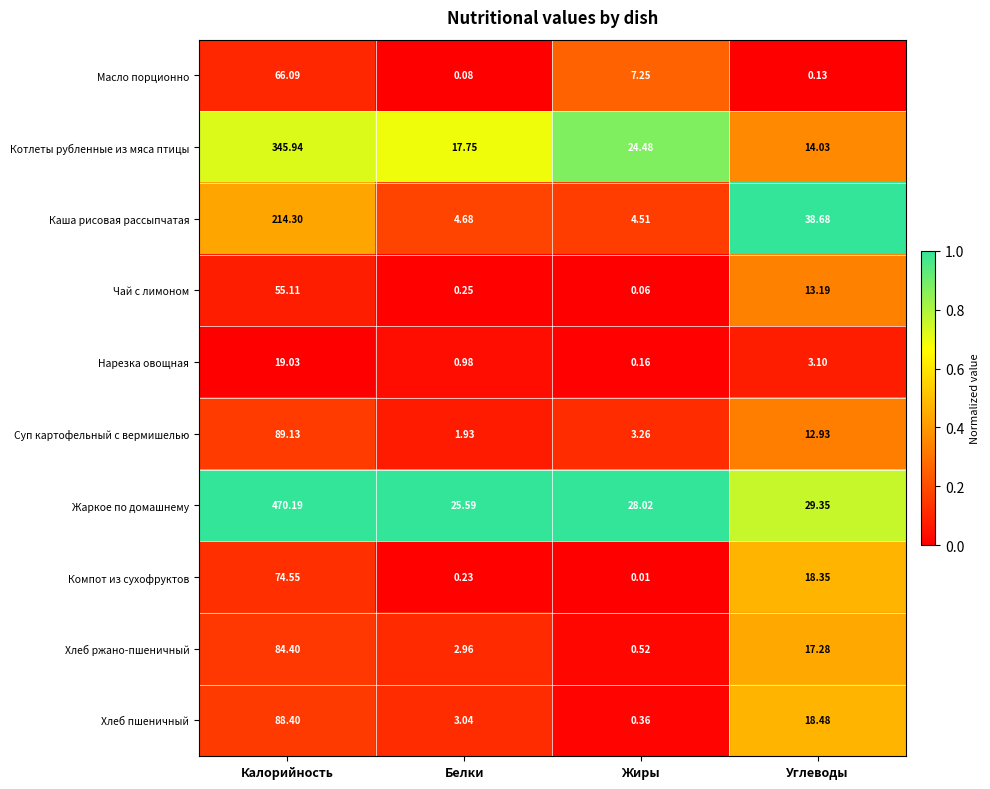

Which series has the largest total across all categories?

Жаркое по домашнему